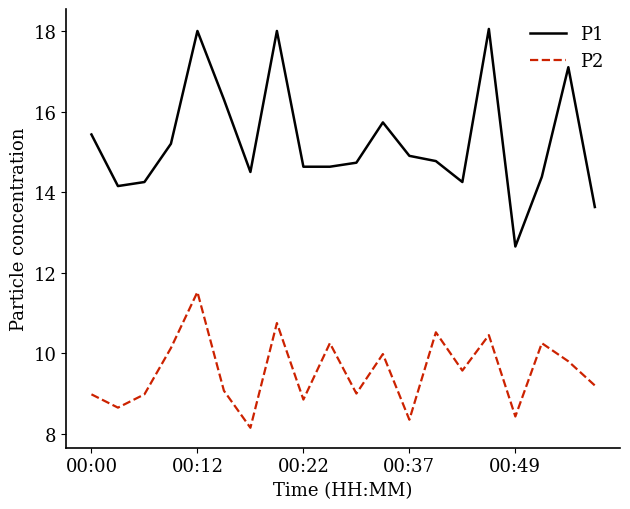

Which series has the widest spread of values?

P1